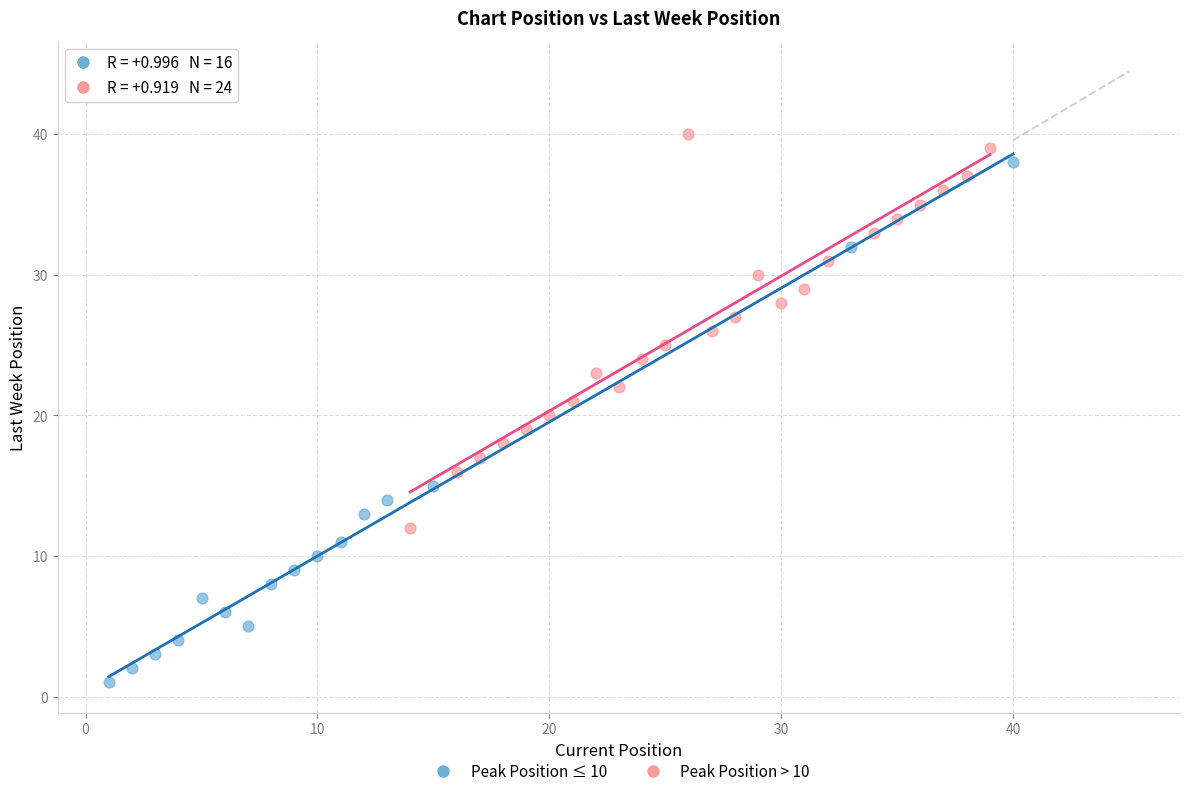

Which series reaches the maximum Y coordinate?

Peak Position > 10